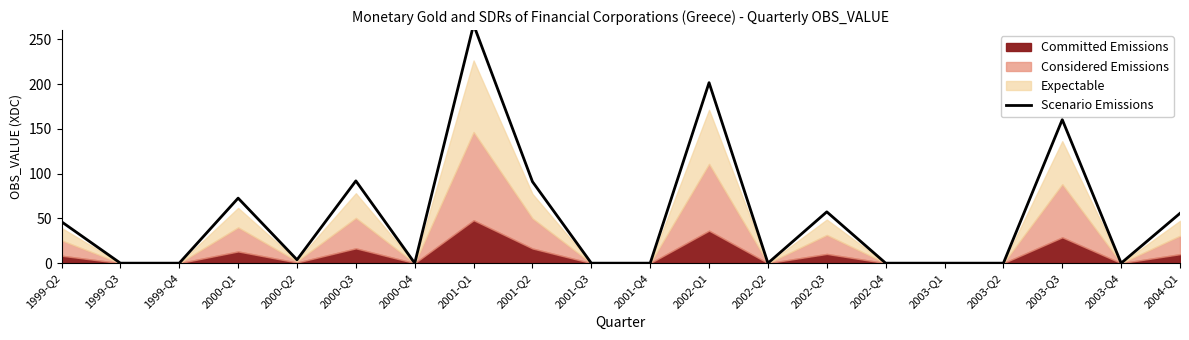

What is the average value?

52.3